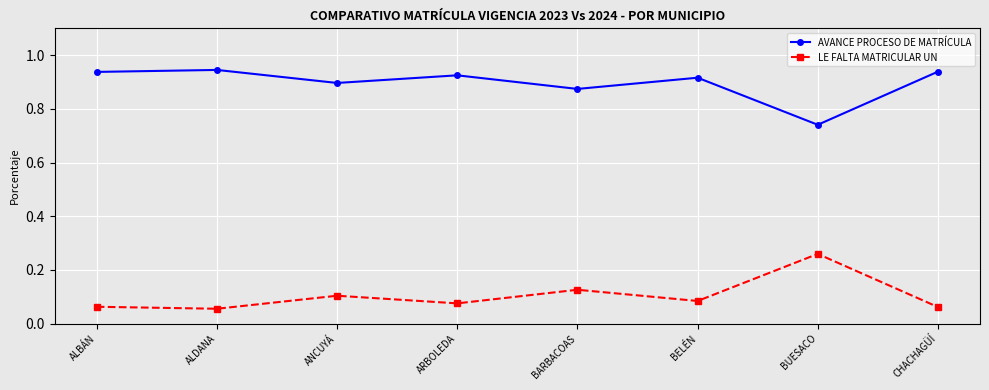

Count the number of categories in the chart.

8